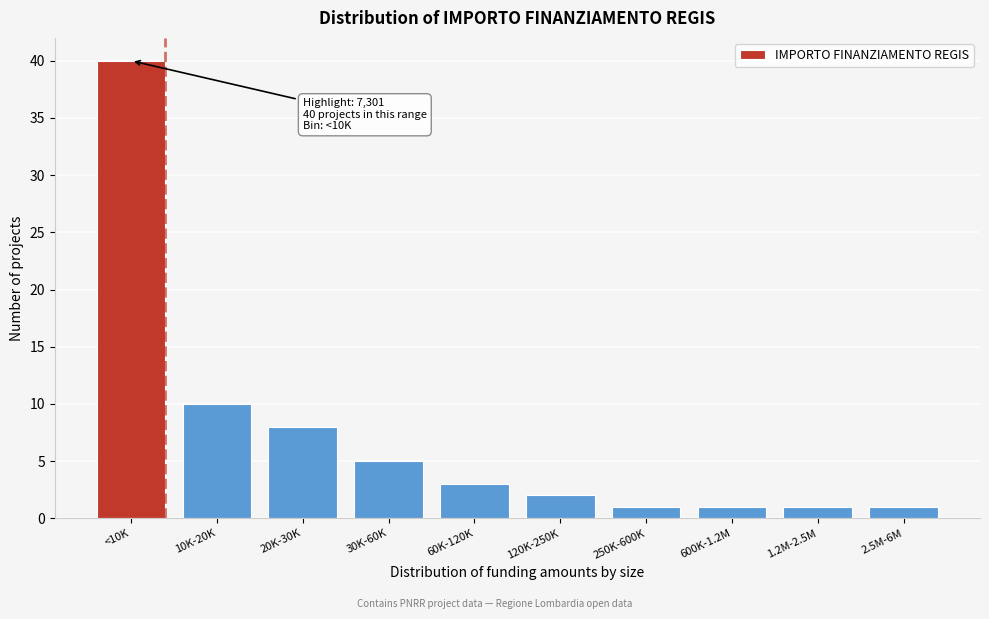

Reading left to right, what are all the values shown in this chart?

<10K=40	10K-20K=10	20K-30K=8	30K-60K=5	60K-120K=3	120K-250K=2	250K-600K=1	600K-1.2M=1	1.2M-2.5M=1	2.5M-6M=1